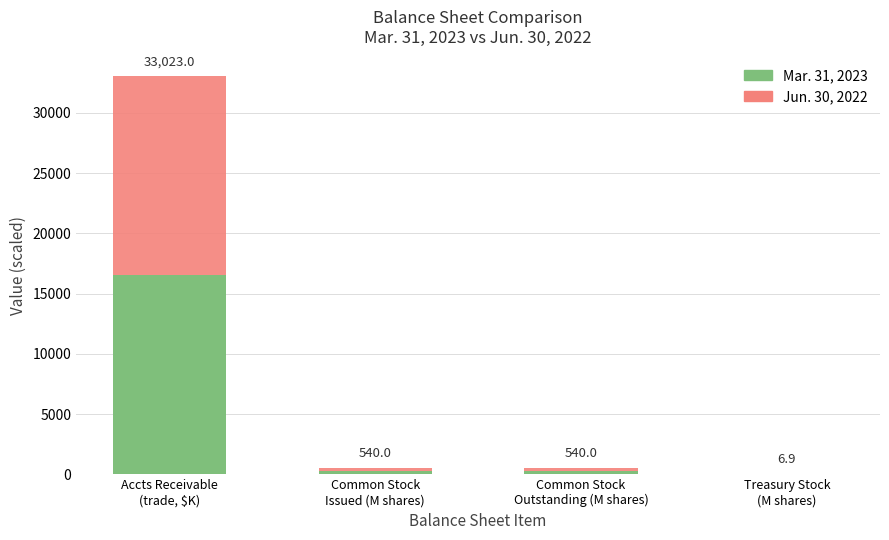

What is the label of the 3rd bar from the right?

Common Stock
Issued (M shares)